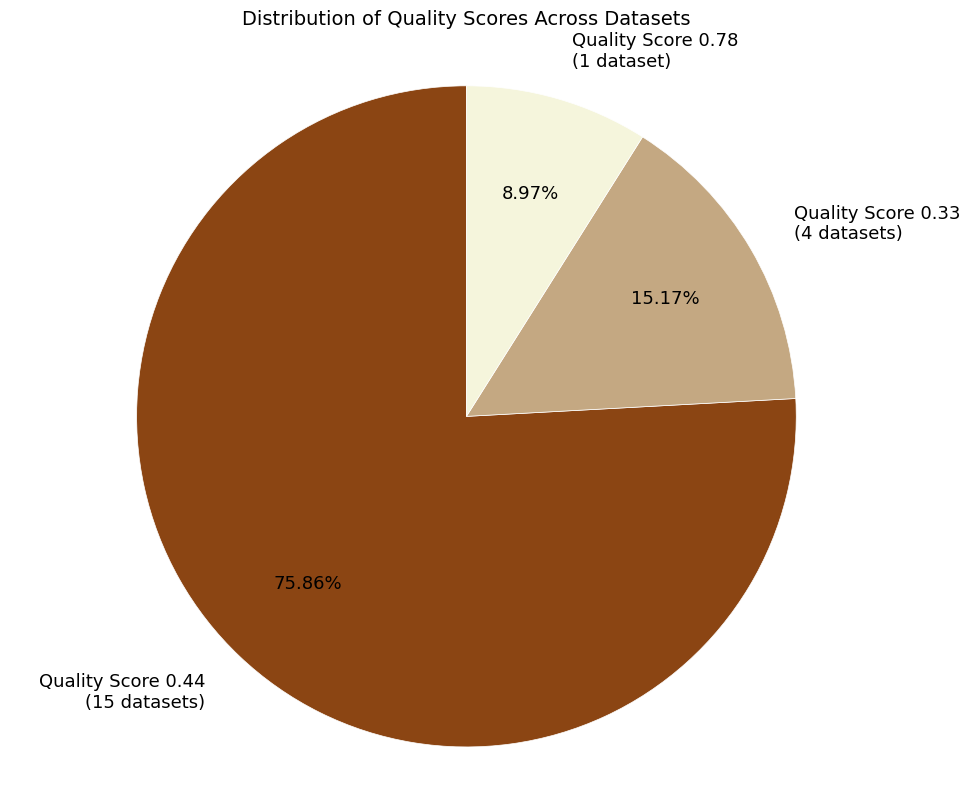

Rank the categories by value from lowest to highest.

Quality Score 0.78 (1 dataset), Quality Score 0.33 (4 datasets), Quality Score 0.44 (15 datasets)